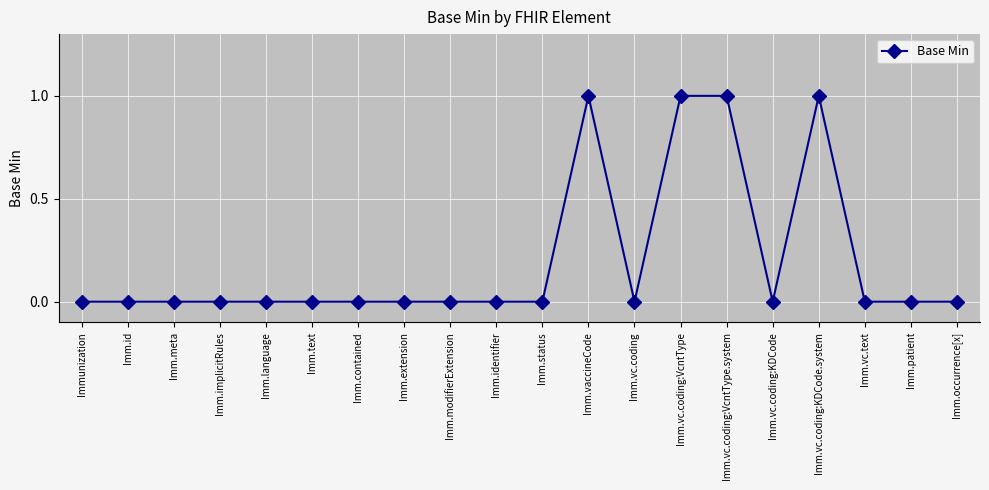

True or false: the data shows 0 at Imm.identifier.

True